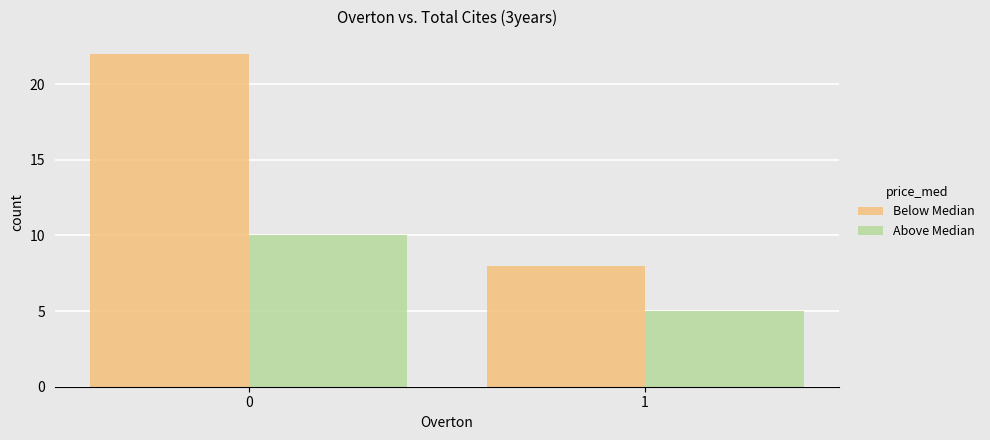

Reading left to right, what are all the values shown in this chart?

Below Median: 0=22	1=8
Above Median: 0=10	1=5